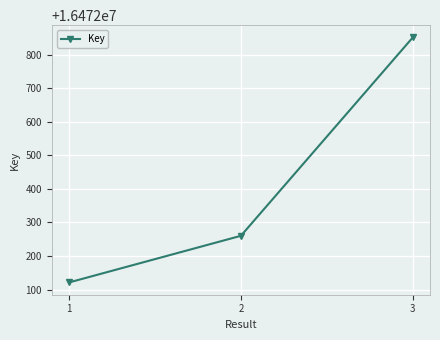

Read the value at 2.

16472260